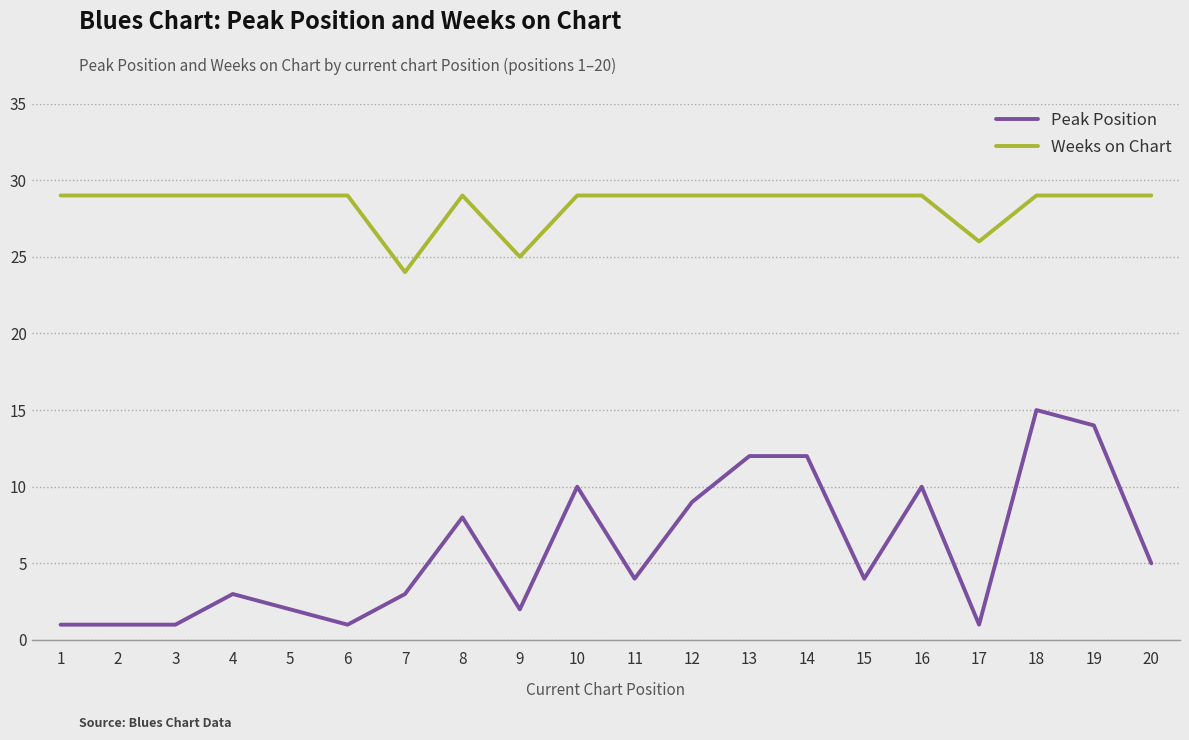

True or false: Weeks on Chart and Peak Position cross at least once.

False